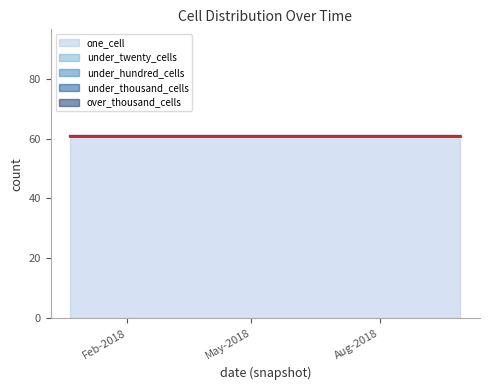

Rank the series by their maximum value, from highest to lowest.

one_cell, under_twenty_cells, under_hundred_cells, under_thousand_cells, over_thousand_cells